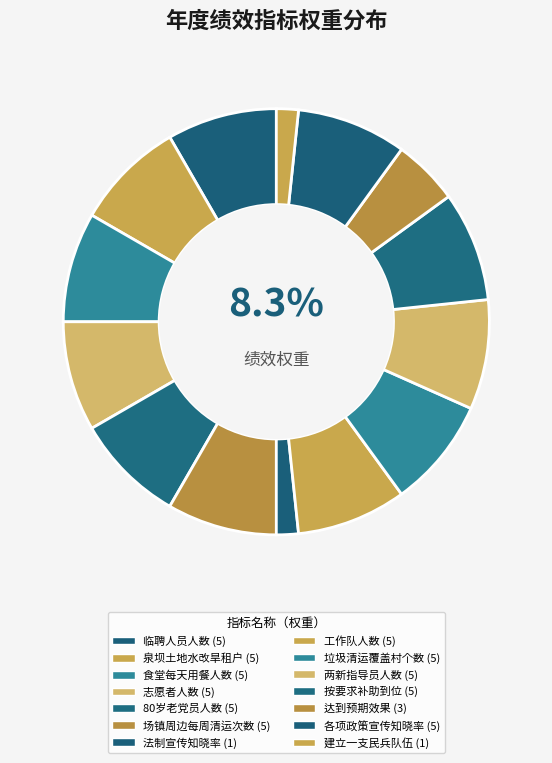

How many slices are in this pie chart?

14